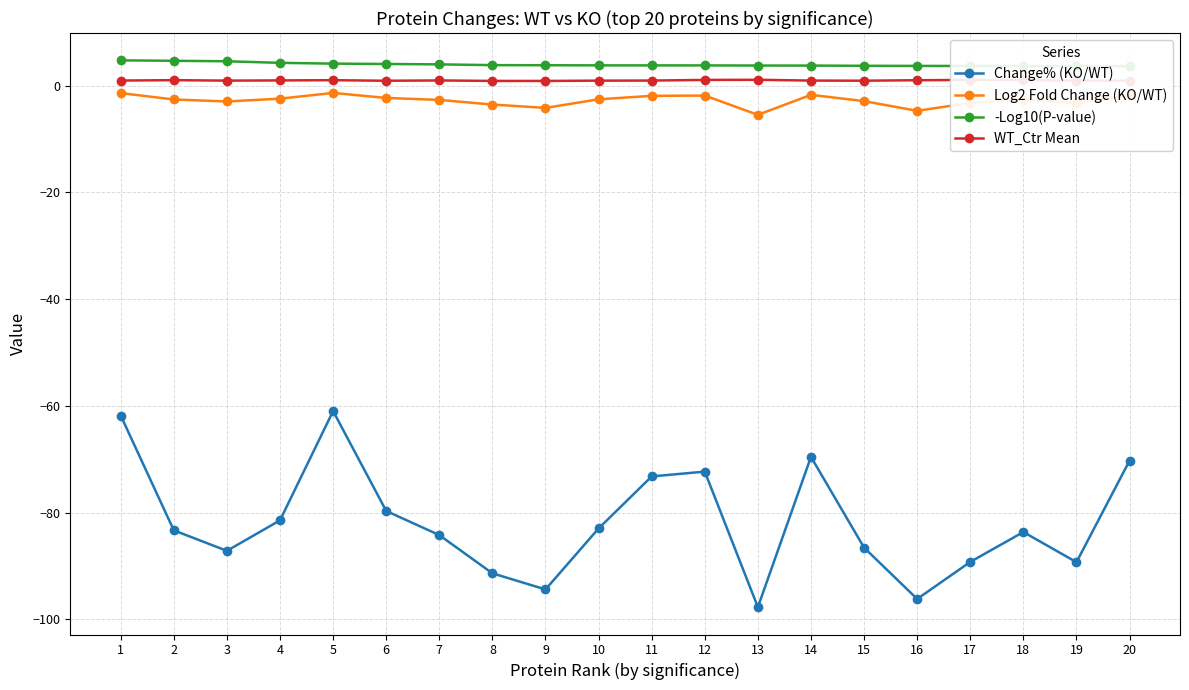

How many data points in Change% (KO/WT) are above -83?

9